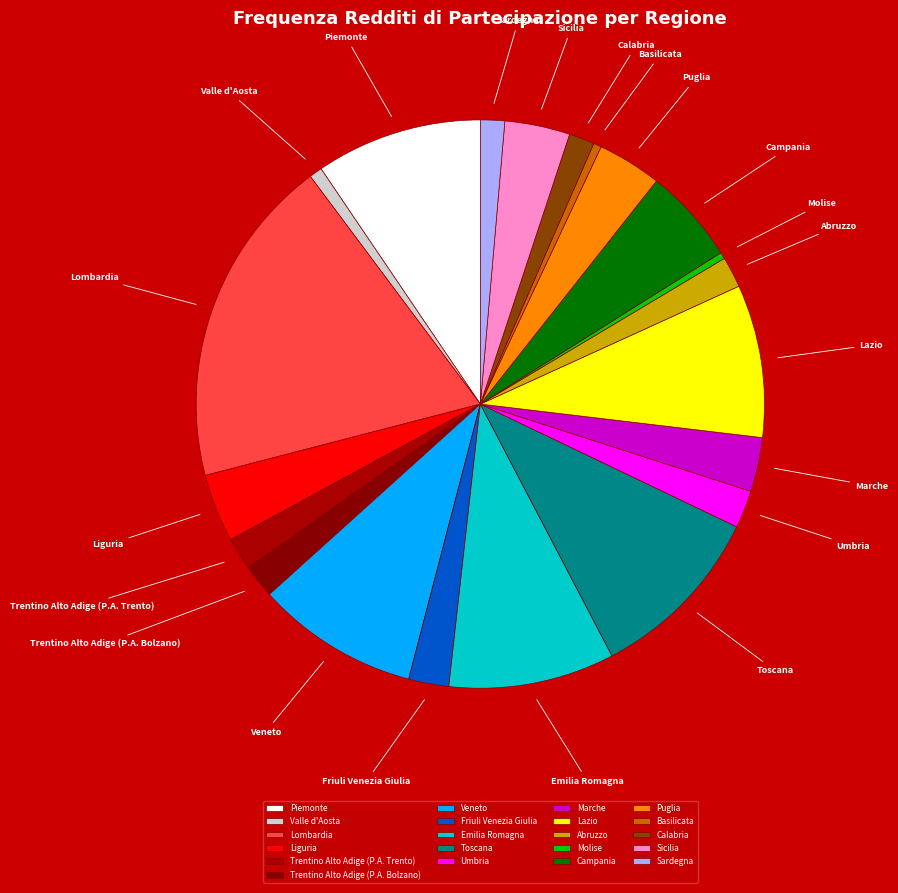

True or false: Piemonte accounts for 1% of the total.

False